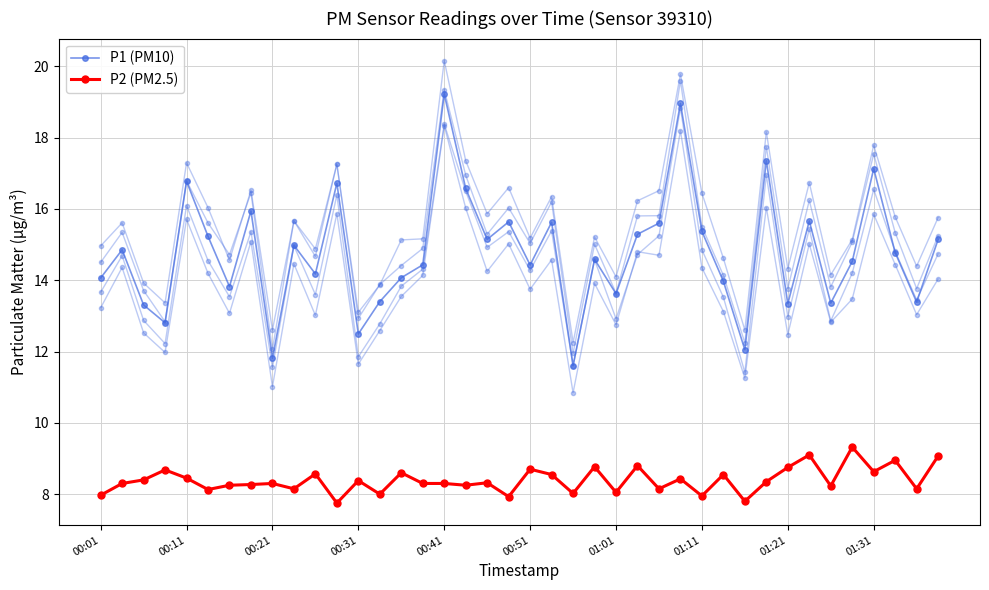

How many categories are shown in the chart?

40